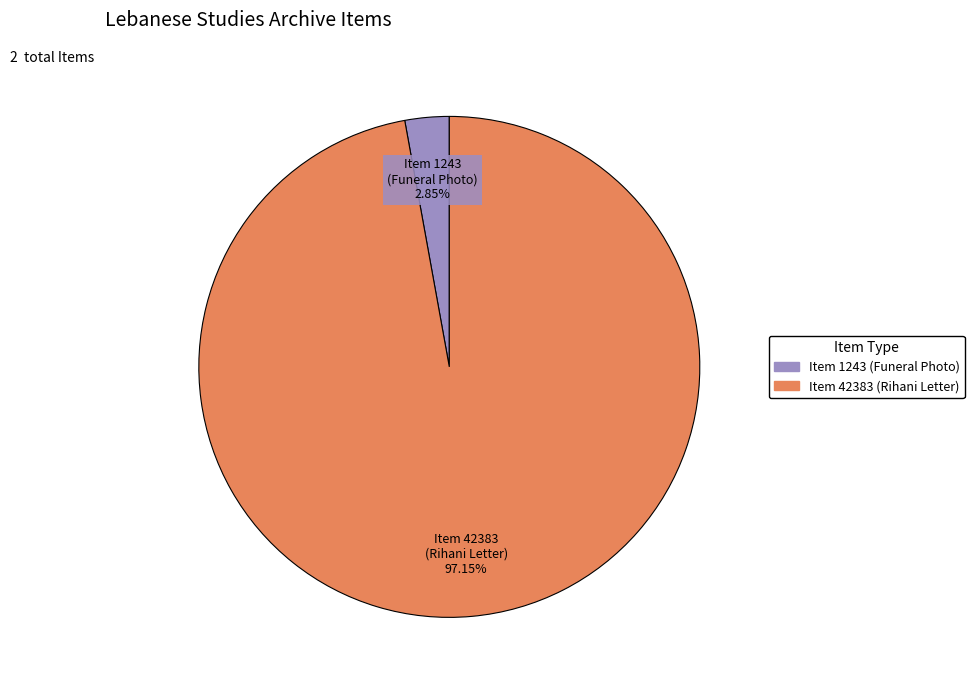

What is the ratio of the value at Item 42383 (Rihani Letter) to the value at Item 1243 (Funeral Photo)?

34.1